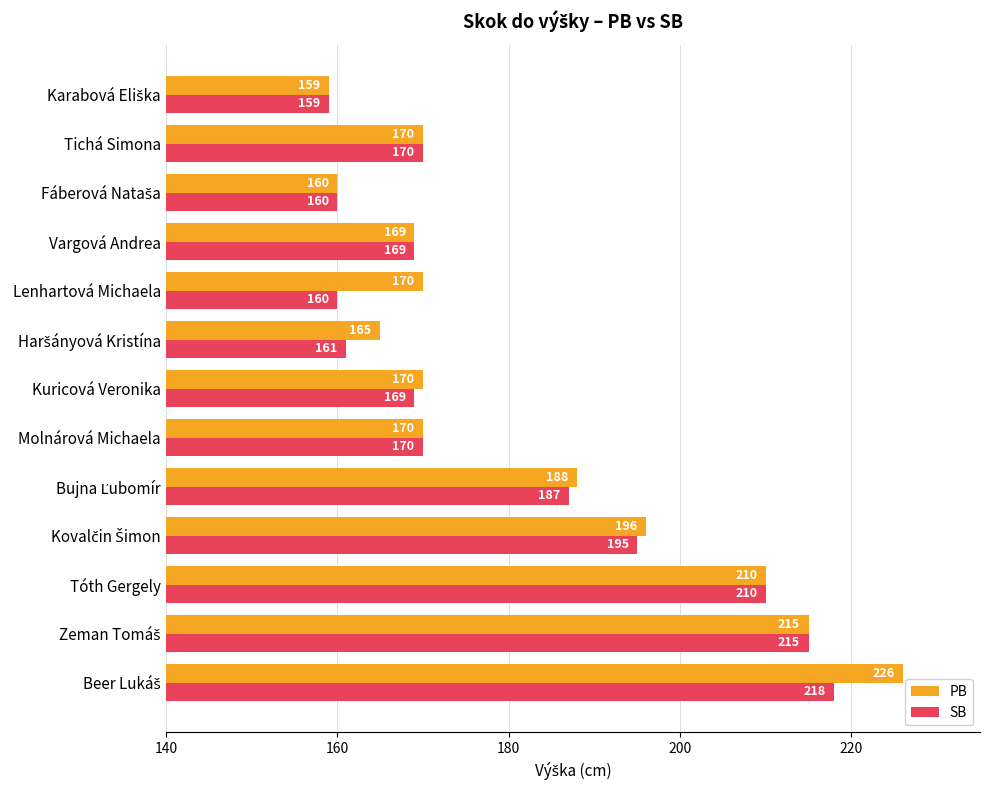

True or false: PB has a value of 169 at Vargová Andrea.

True